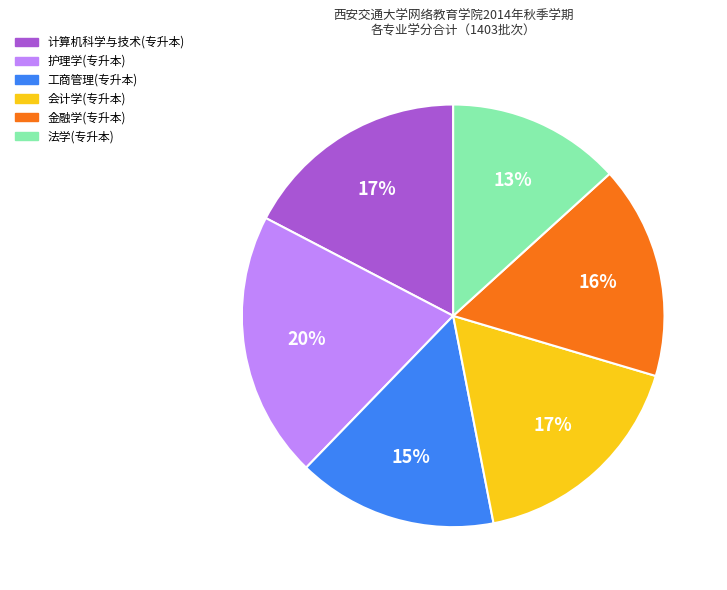

To the nearest percent, what is the difference between the largest and smallest slice percentages?

7%